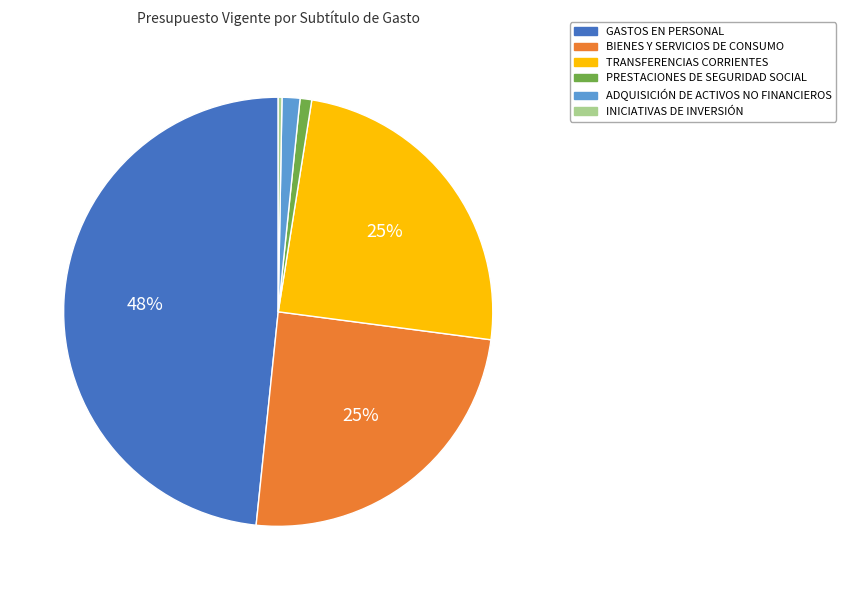

Is the sum of ADQUISICIÓN DE ACTIVOS NO FINANCIEROS and TRANSFERENCIAS CORRIENTES greater than half?

No